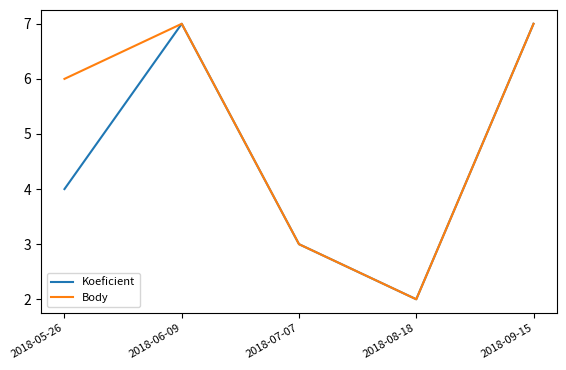

Between 2018-05-26 and 2018-08-18, which series saw the biggest shift?

Body